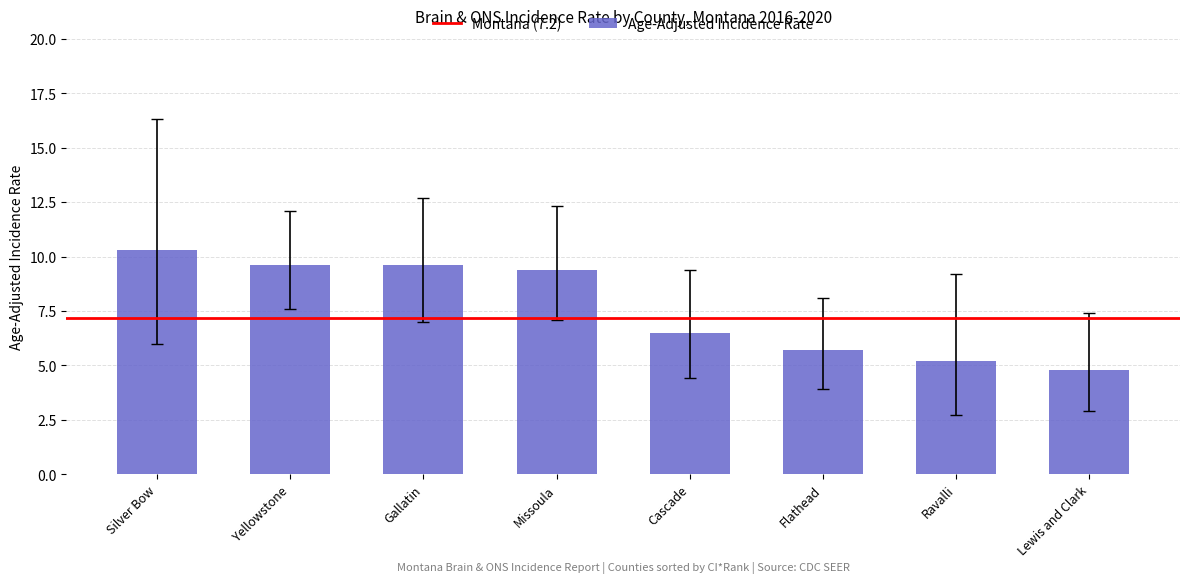

What is the sum of all values?

61.1